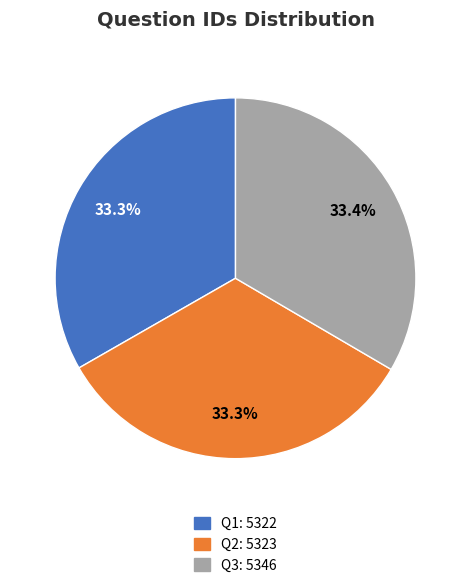

Is it true that Q3 is 28% of the pie?

False